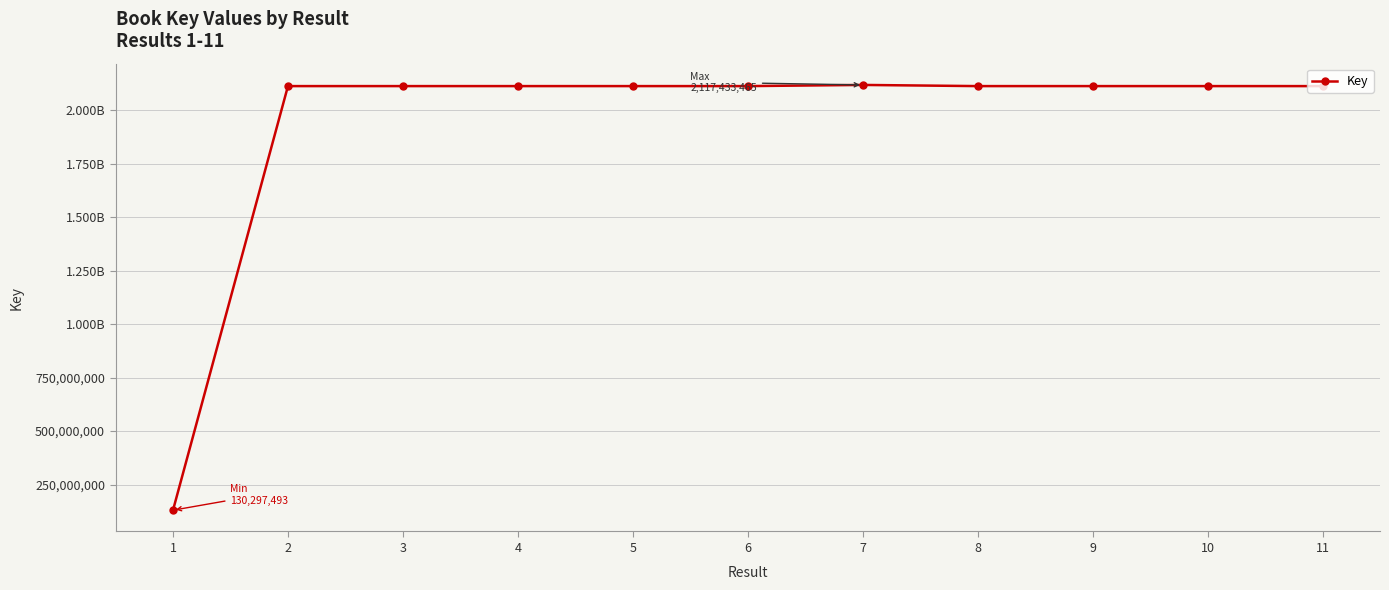

What is the sum of all values?

21255431033